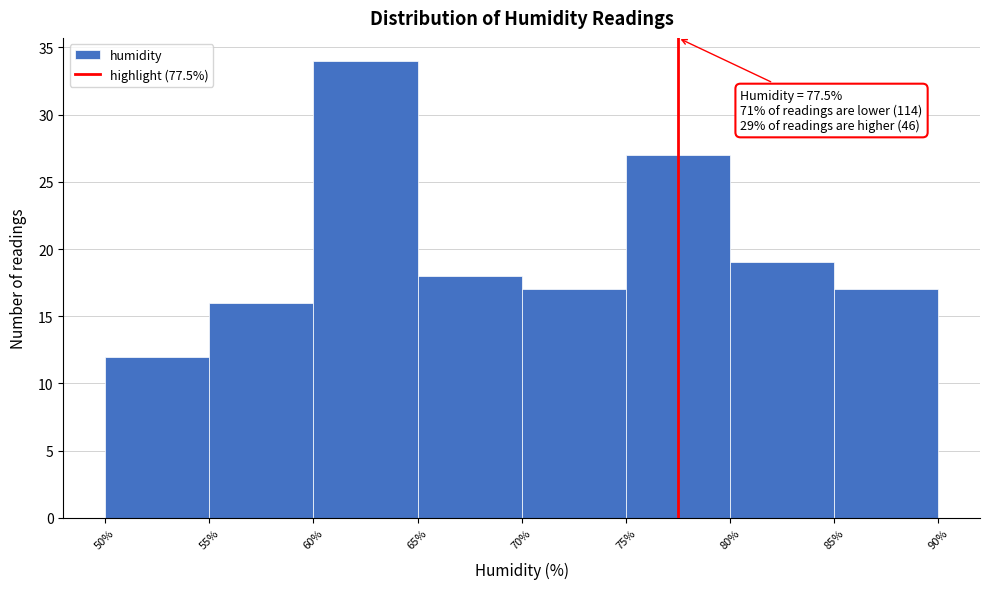

Which range on the x-axis has the tallest bar?

60% to 65%